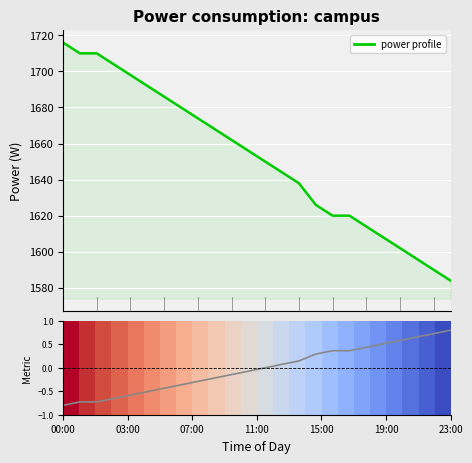

Between 16 and 20, which is larger?

16